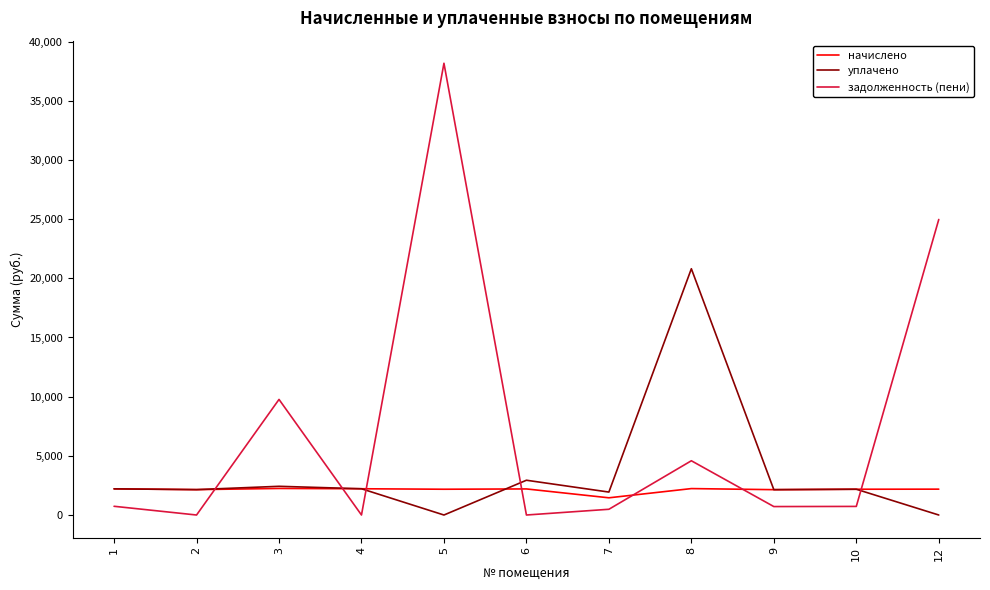

Between which two adjacent categories do уплачено and задолженность (пени) first intersect?

2 and 3